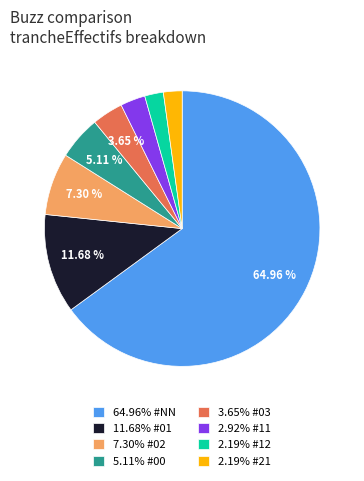

Is there a majority slice in this chart?

Yes